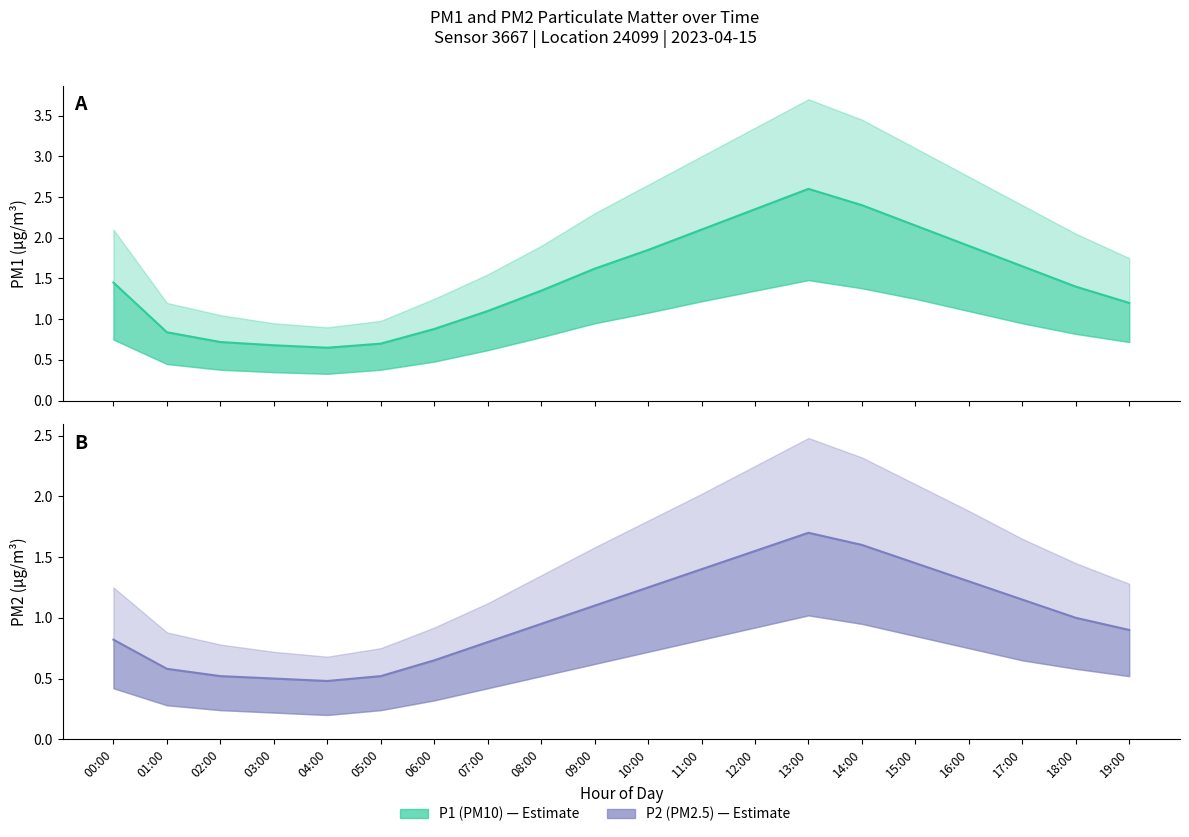

What are all the series names shown in the legend?

P1 (PM10), P2 (PM2.5)